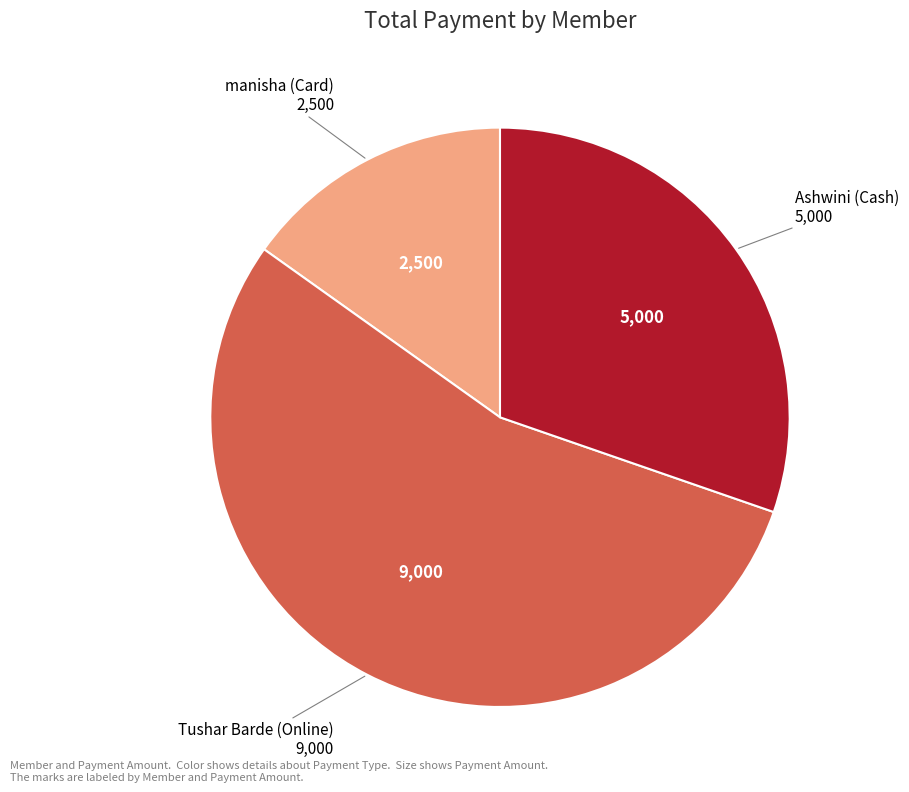

Is there any slice that represents more than half of the pie?

Yes